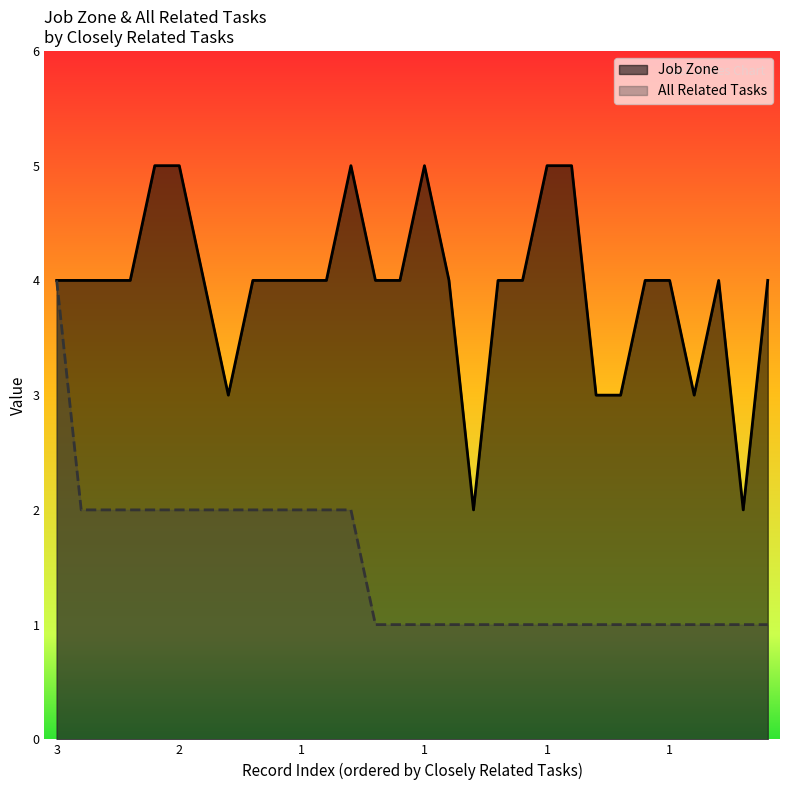

Rank the series at 1 from highest to lowest value.

Job Zone, All Related Tasks